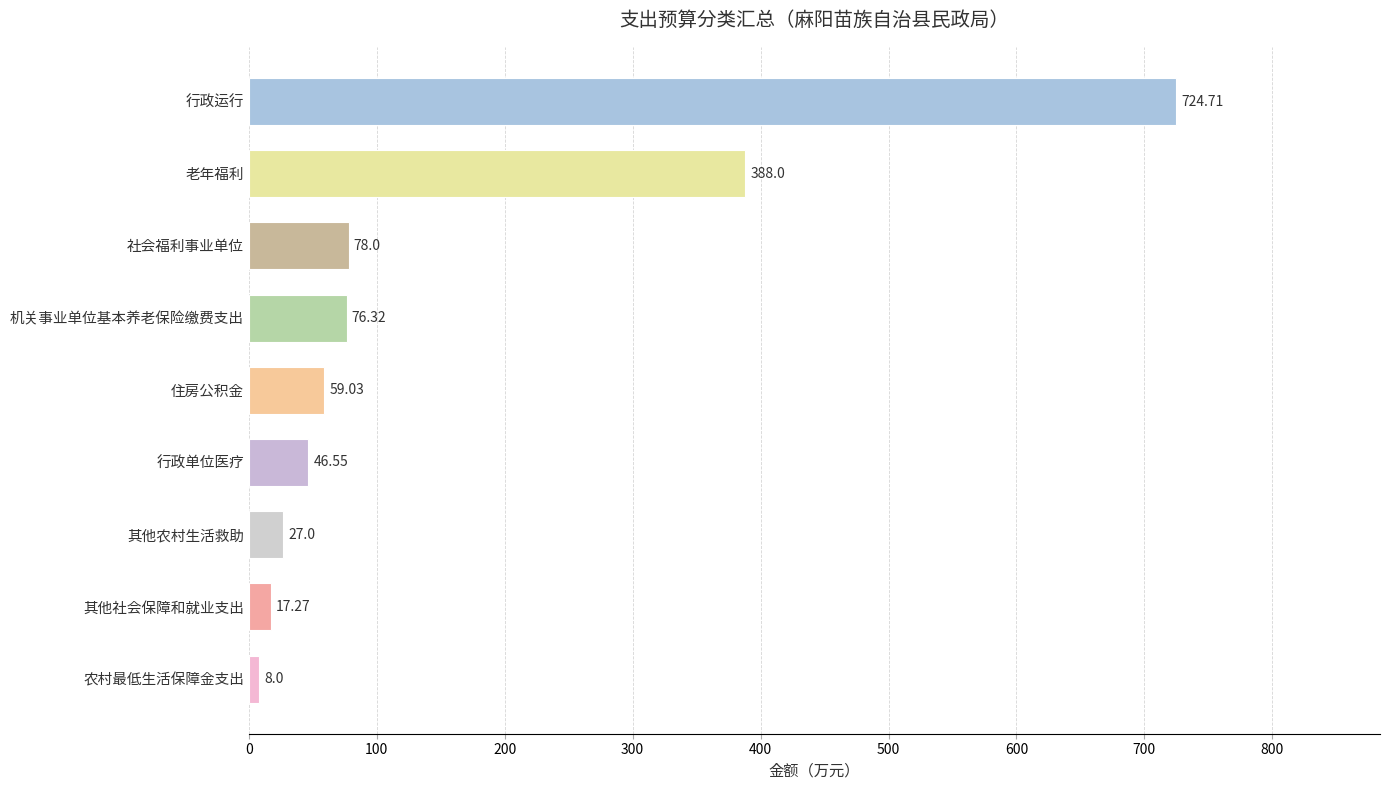

What is the sum of all values?

1424.9